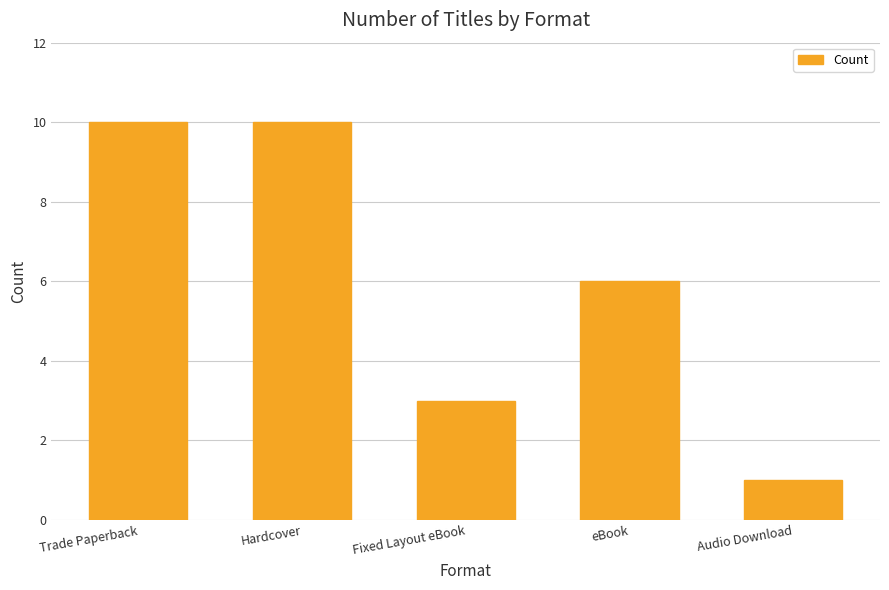

Which category has the lowest value across all series?

Audio Download